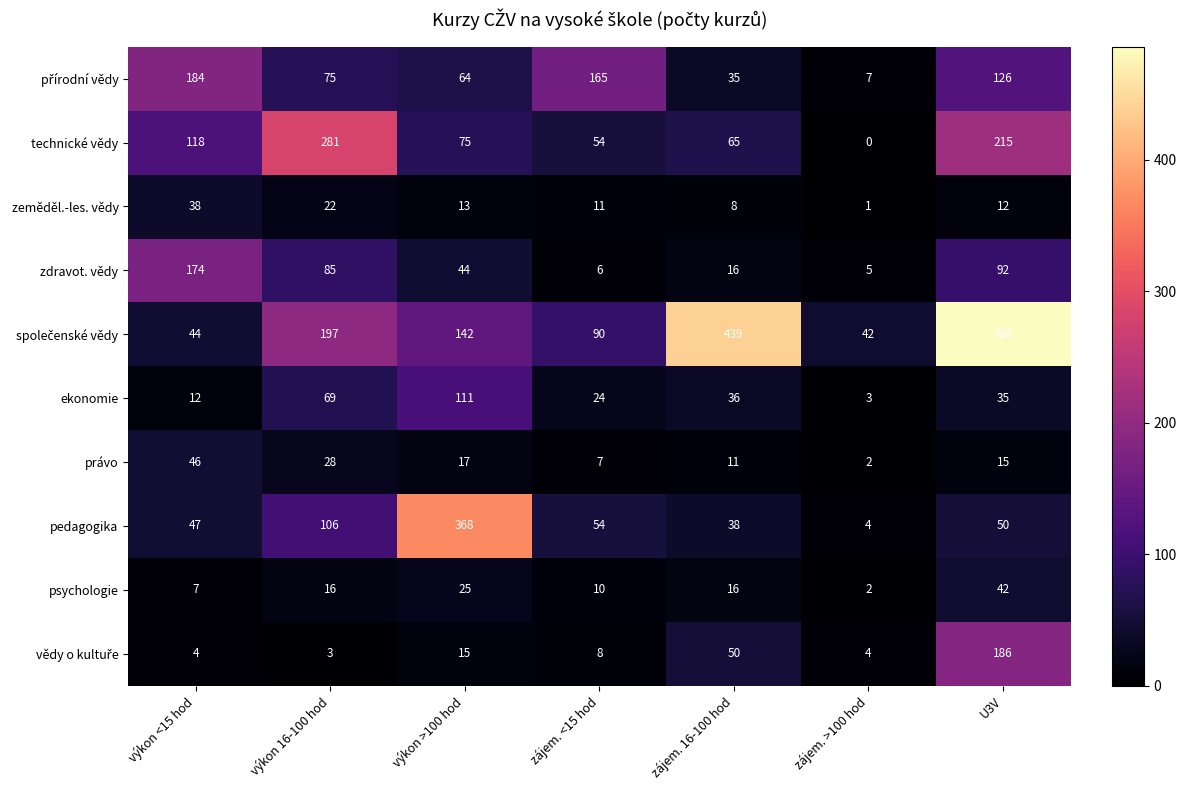

Which label corresponds to the smallest value in the chart?

zájem. >100 hod